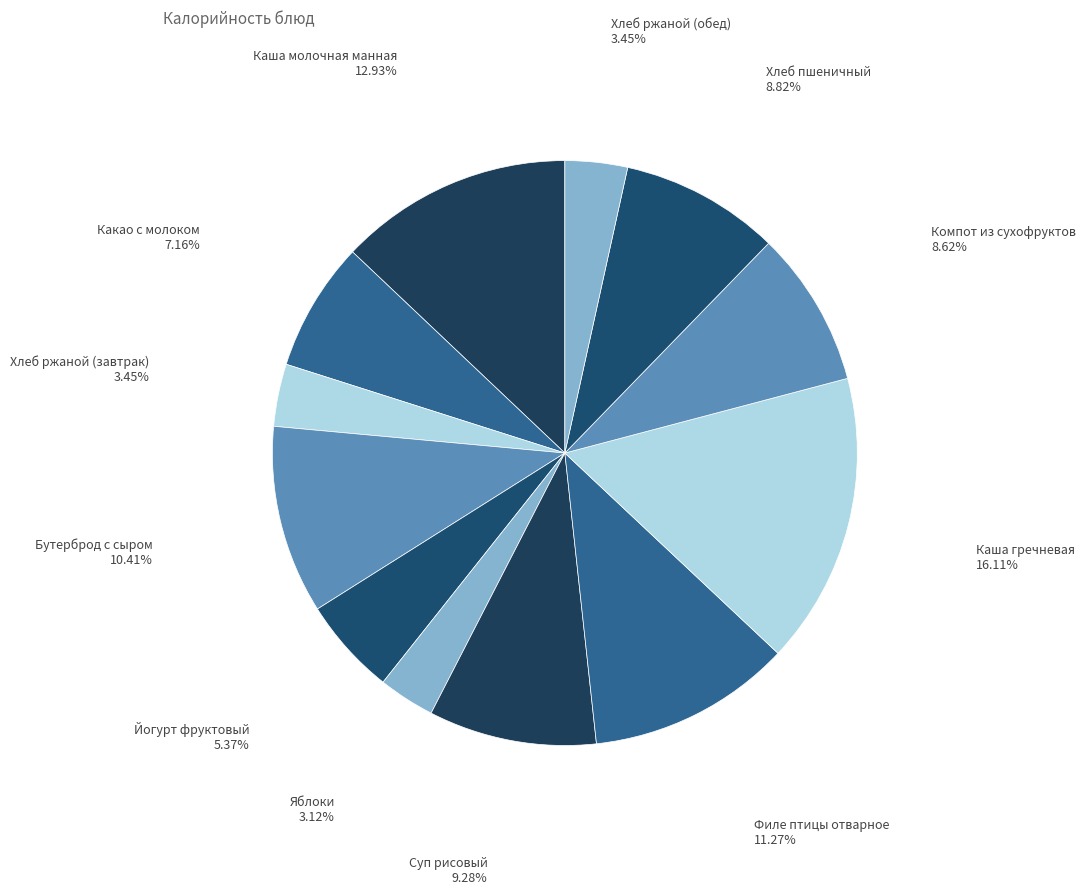

Combined, do Компот из сухофруктов and Хлеб пшеничный account for over 50%?

No